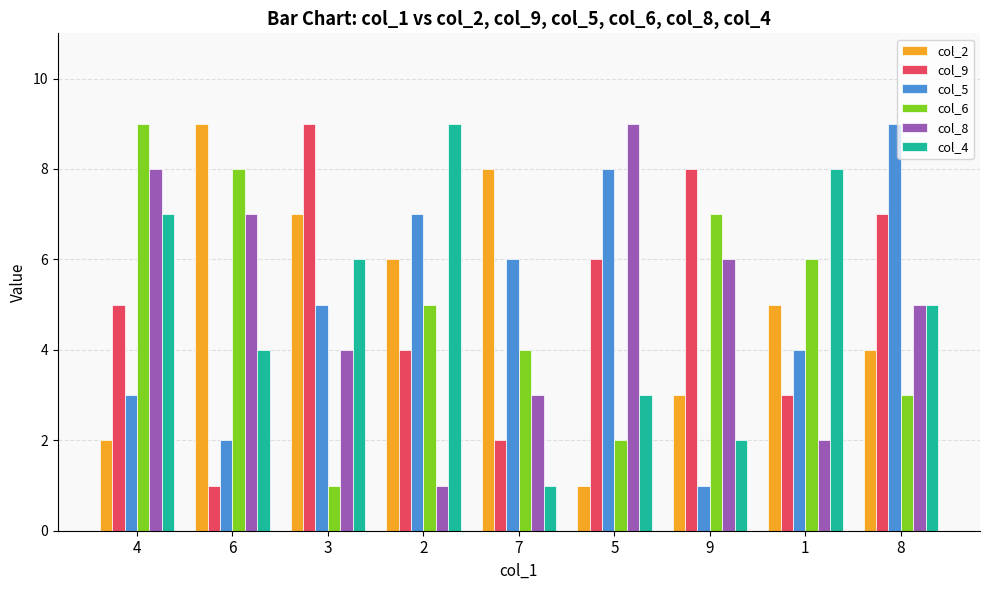

At how many categories does at least one series exceed 5?

9